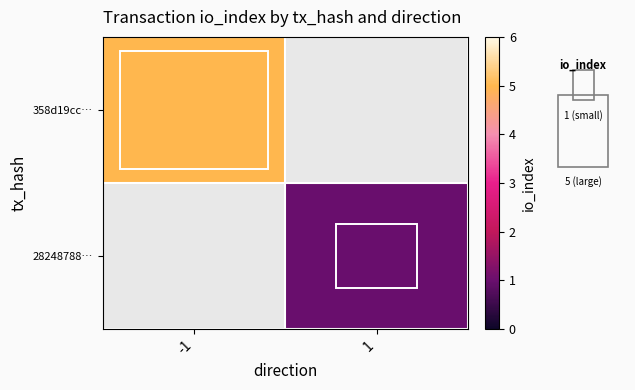

The 358d19cc… series shows 7.8 at -1. True or false?

False